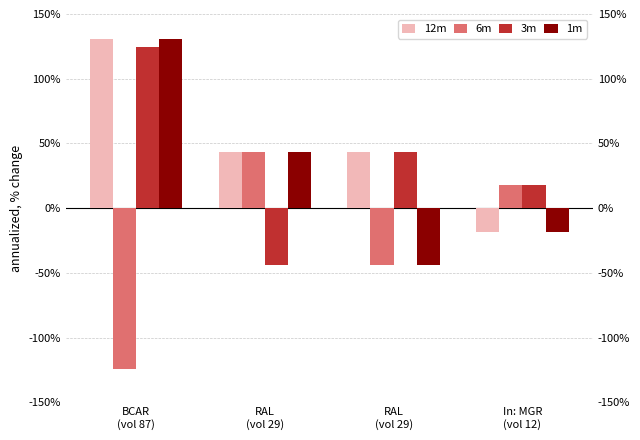

List the series in order of their peak value, lowest first.

6m, 3m, 12m, 1m